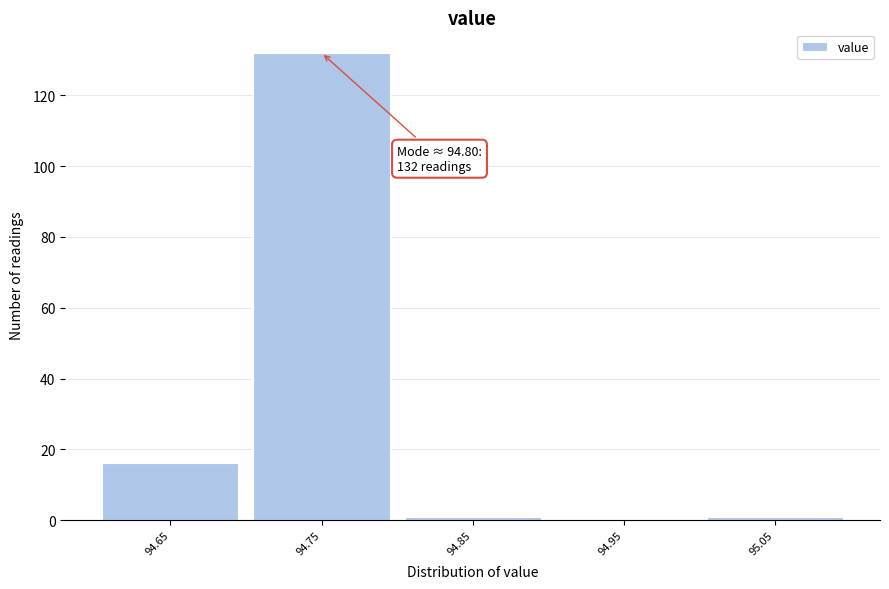

Reading right to left, transcribe all the data shown in this chart.

95.05=1	94.95=0	94.85=1	94.75=132	94.65=16